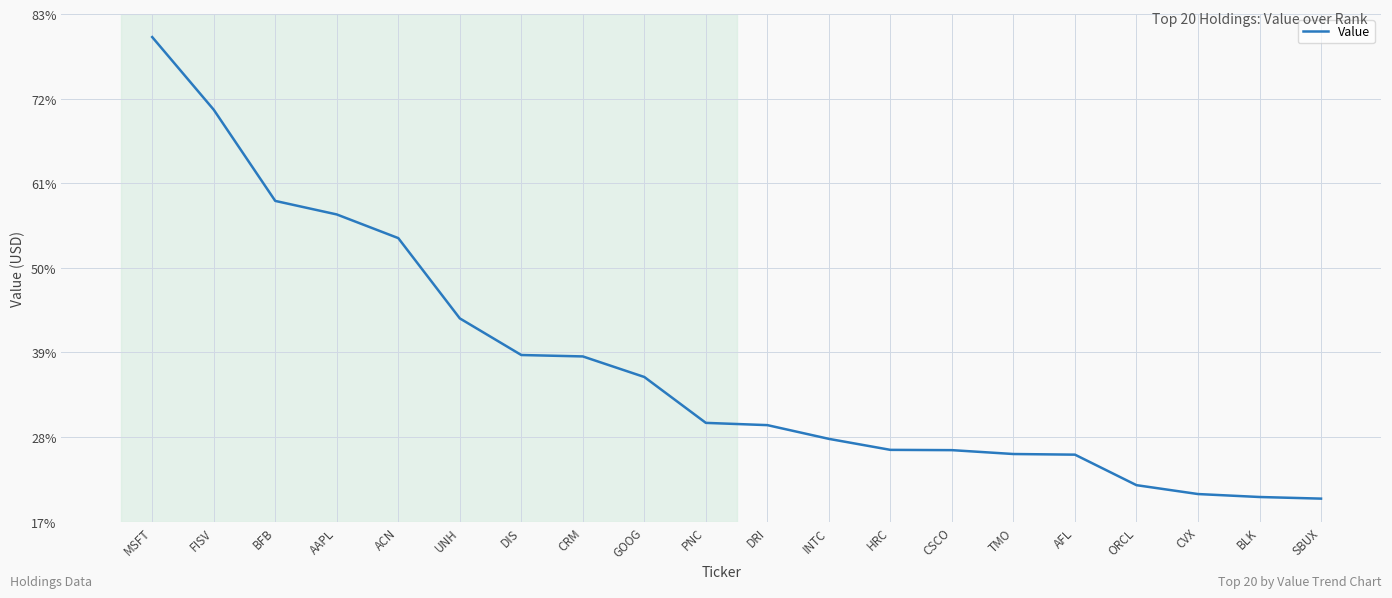

Does the chart display data point markers on the line(s)?

No